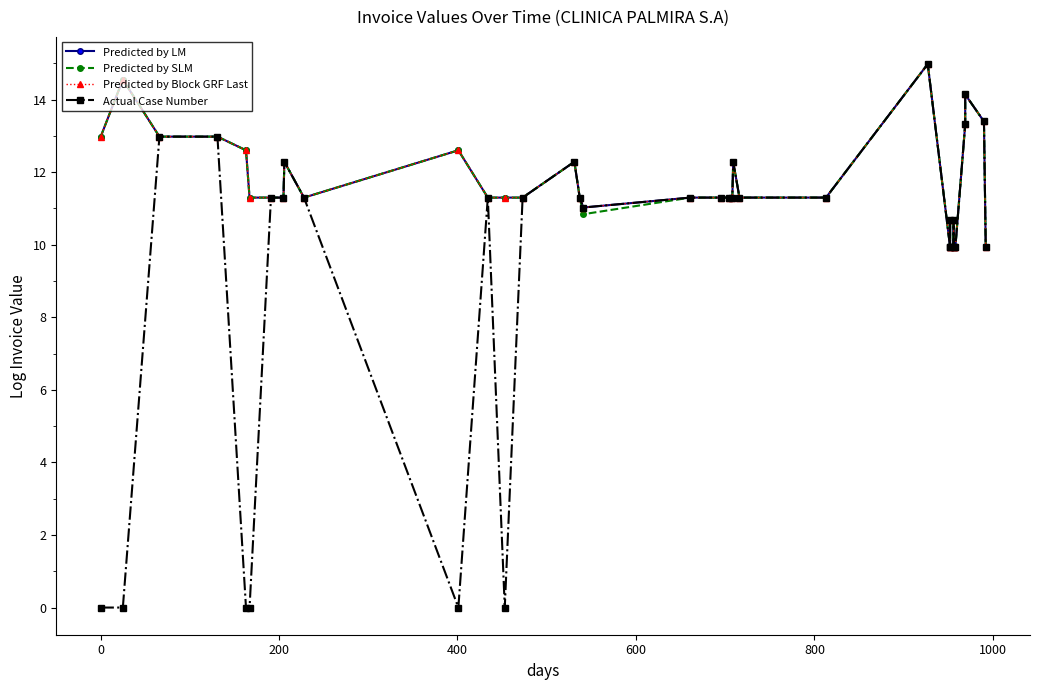

How many data points in Predicted by LM are above 11?

28